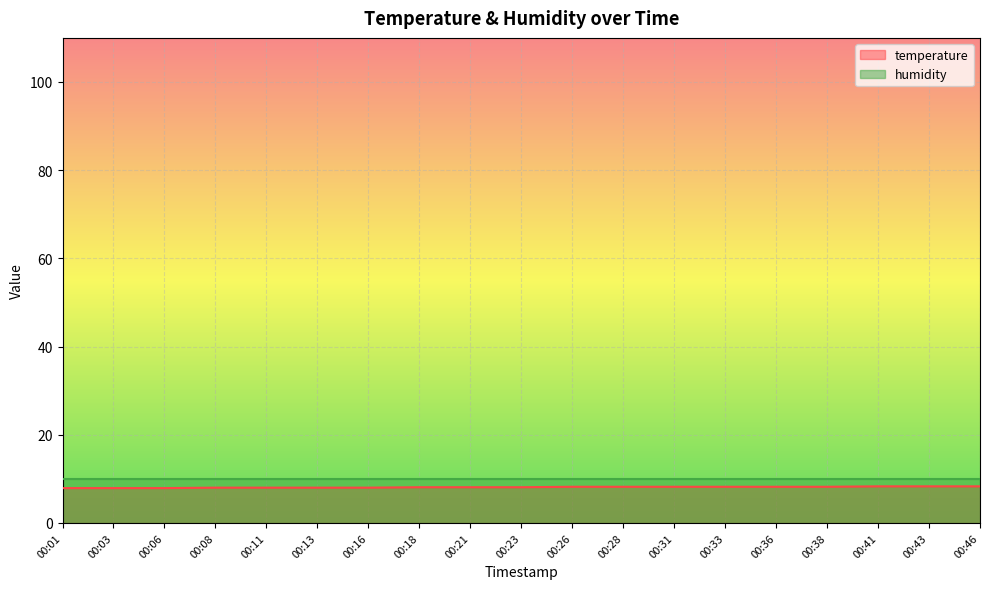

What is the difference between the second highest and second lowest values?

0.4